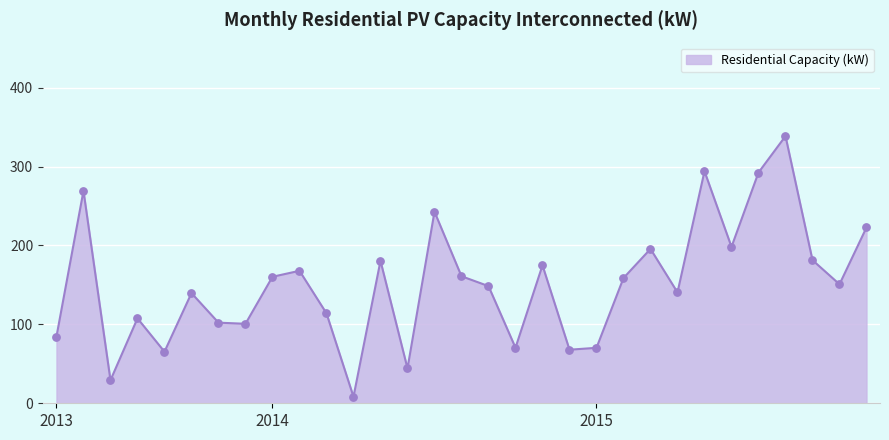

What is the difference between the maximum and minimum values?

330.2